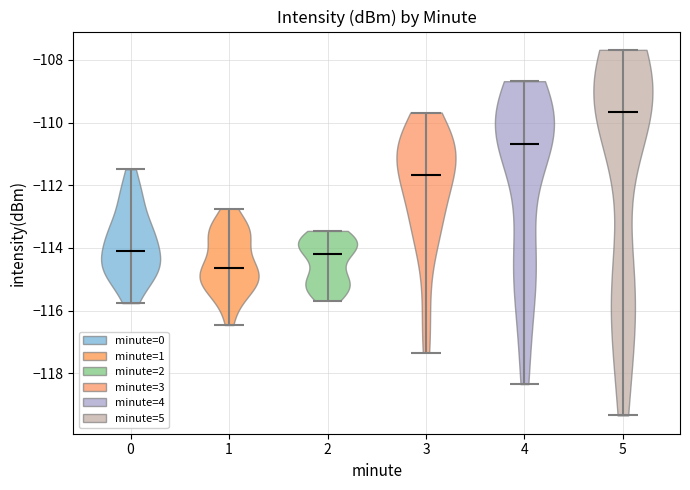

Reading left to right, read every violin against the y-axis: where its median line is, and the lowest and highest points it reaches. The values are not printed on the chart, so give them approximately, as read against the axis.

0: median line -114.0, lowest point -115.8, highest point -111.4
1: median line -114.6, lowest point -116.4, highest point -112.8
2: median line -114.2, lowest point -115.6, highest point -113.4
3: median line -111.6, lowest point -117.4, highest point -109.6
4: median line -110.6, lowest point -118.4, highest point -108.6
5: median line -109.6, lowest point -119.4, highest point -107.6